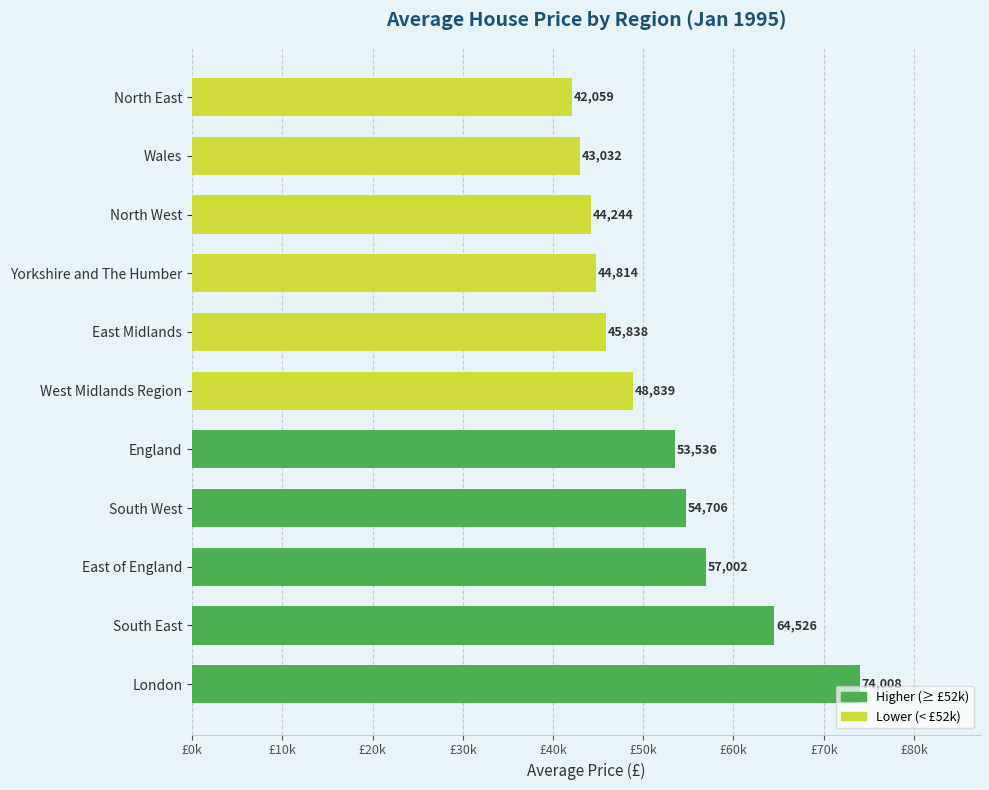

Where is the data nearest to the value 58033?

East of England